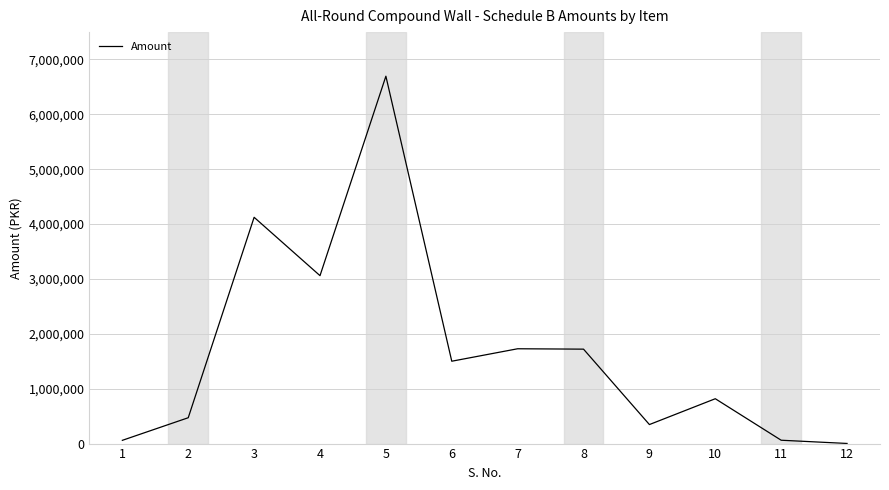

Between 10 and 3, which is larger?

3